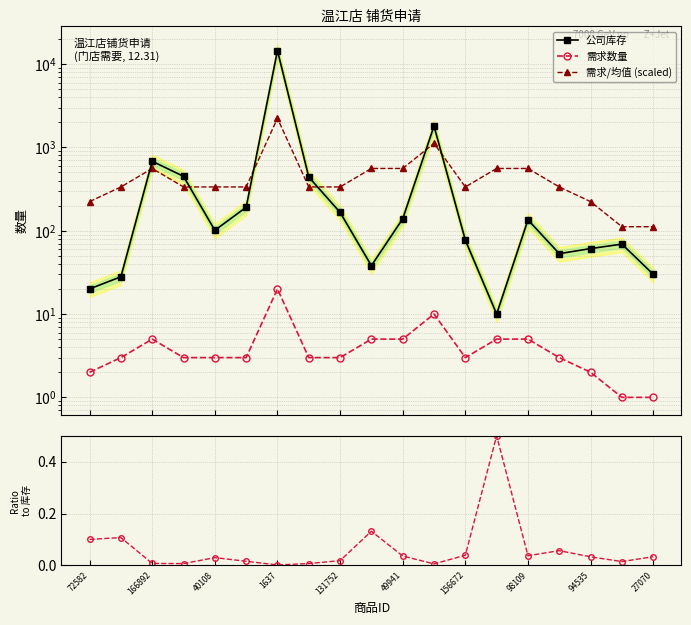

Reading right to left, extract all data points from this chart.

公司库存: 30.0	69.0	61.0	53.0	135.0	10.0	77.0	1799.0	139.0	38.0	166.0	440.0	14487.0	191.0	101.0	449.0	681.0	28.0	20.0
需求数量: 1.0	1.0	2.0	3.0	5.0	5.0	3.0	10.0	5.0	5.0	3.0	3.0	20.0	3.0	3.0	3.0	5.0	3.0	2.0
需求/均值 (scaled): 111.6	111.6	223.2	334.8	558.1	558.1	334.8	1116.1	558.1	558.1	334.8	334.8	2232.2	334.8	334.8	334.8	558.1	334.8	223.2
需求/库存: 0.0	0.0	0.0	0.1	0.0	0.5	0.0	0.0	0.0	0.1	0.0	0.0	0.0	0.0	0.0	0.0	0.0	0.1	0.1